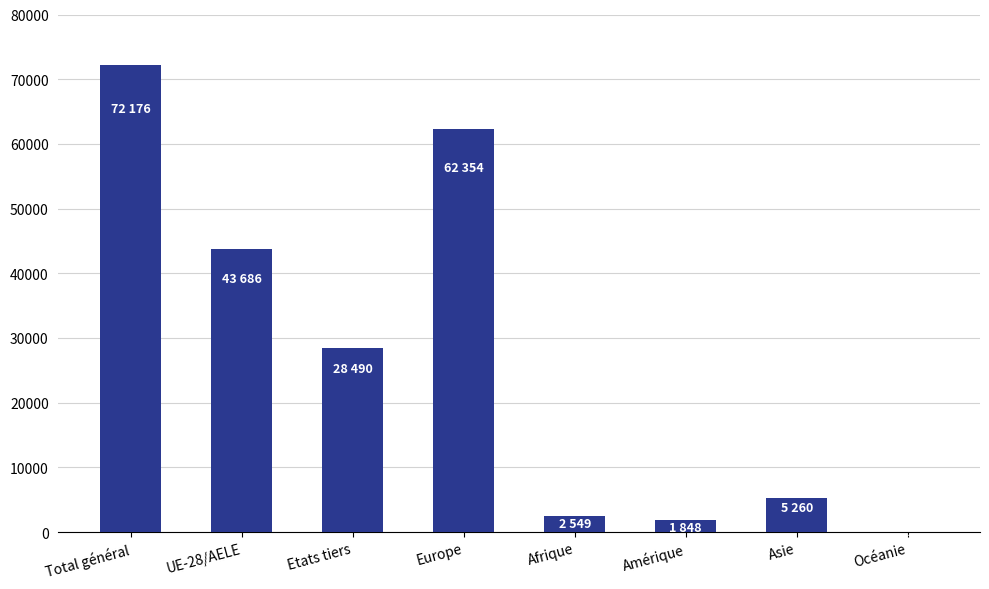

Are the bars horizontal?

No